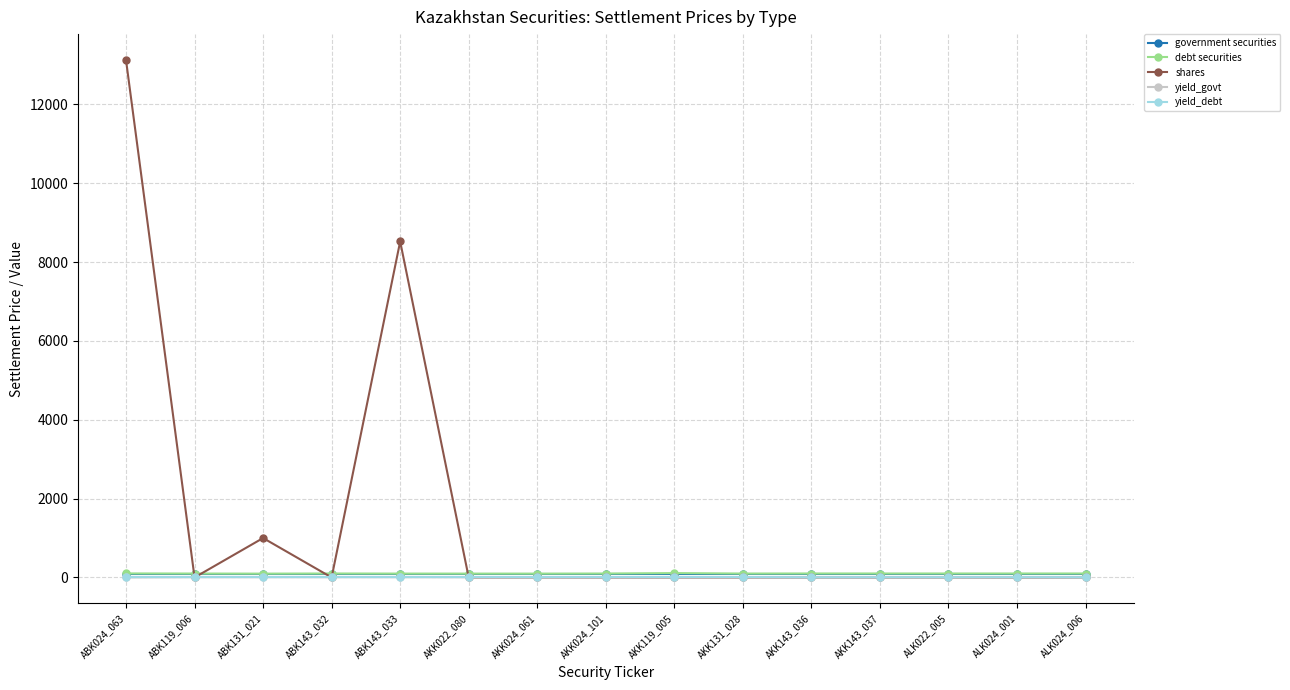

Which series has the largest range (max minus min)?

shares